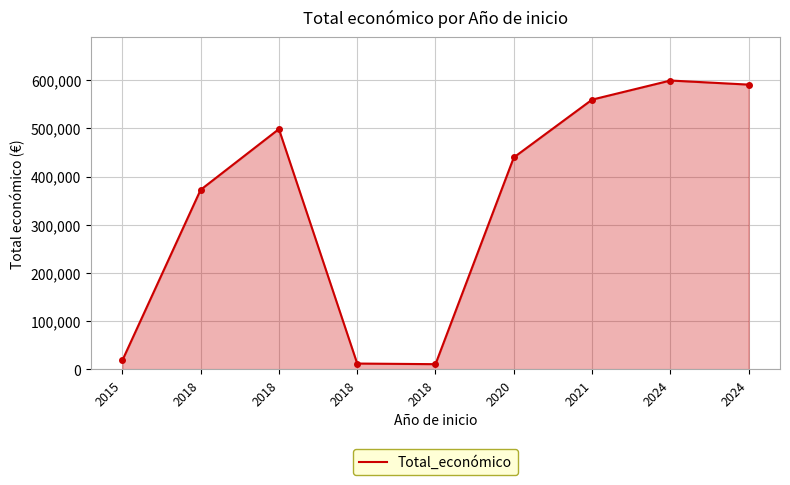

How many lines are shown in the chart?

1